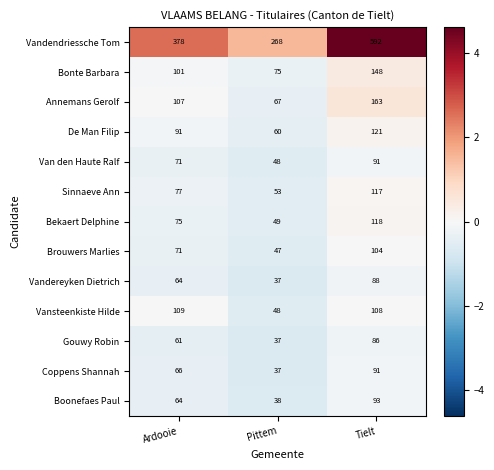

At which category does the chart reach its peak across all series?

Tielt